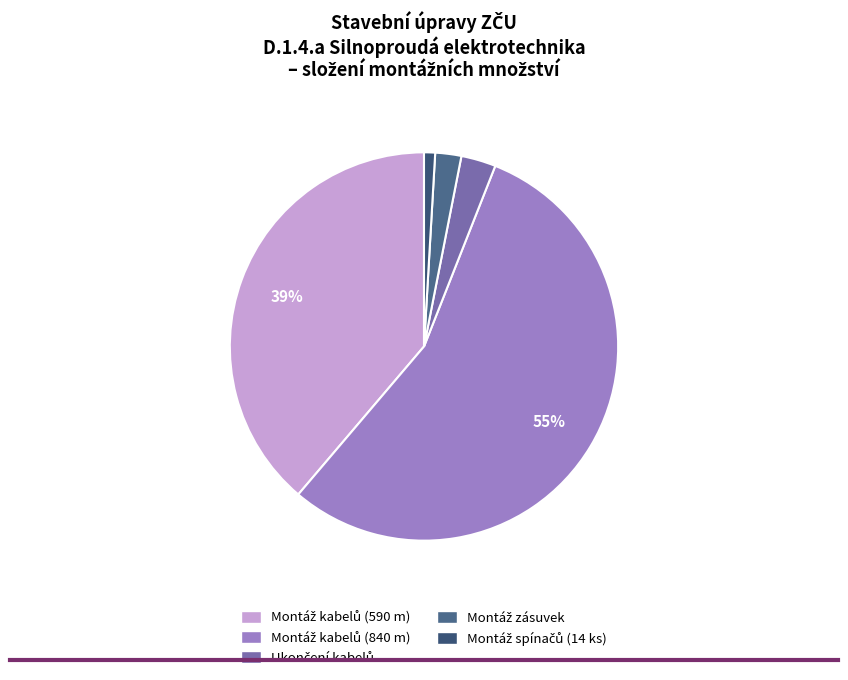

Count the number of slices in the pie.

5